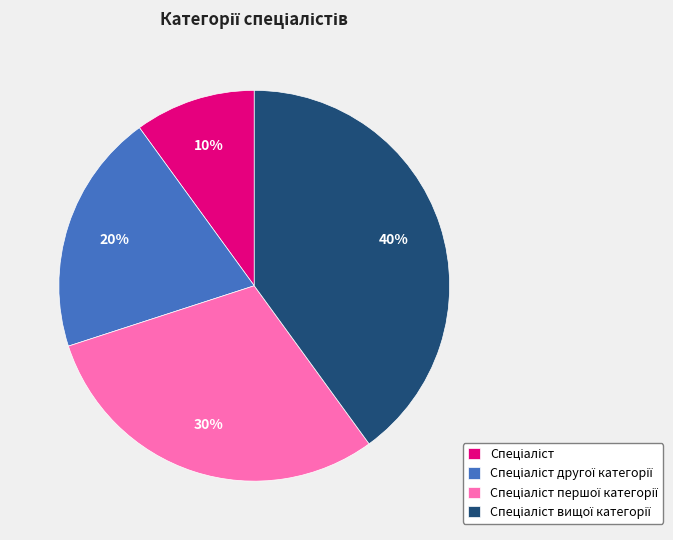

To the nearest percent, what is the average slice percentage?

25%